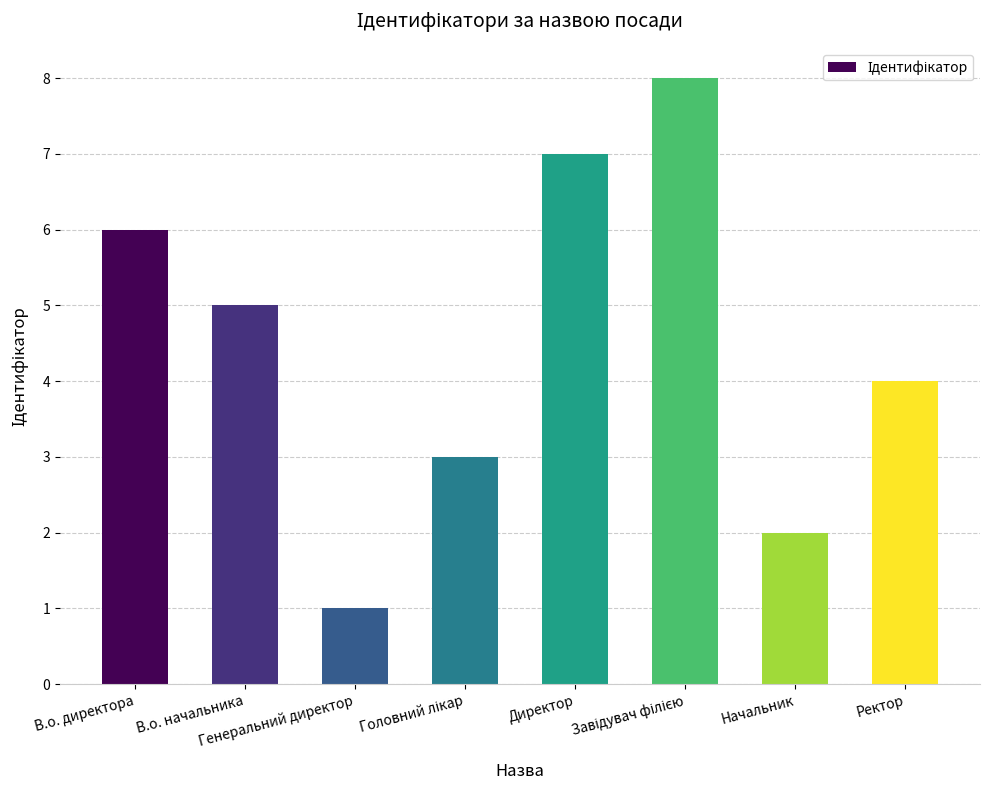

What is the sum of all values?

36